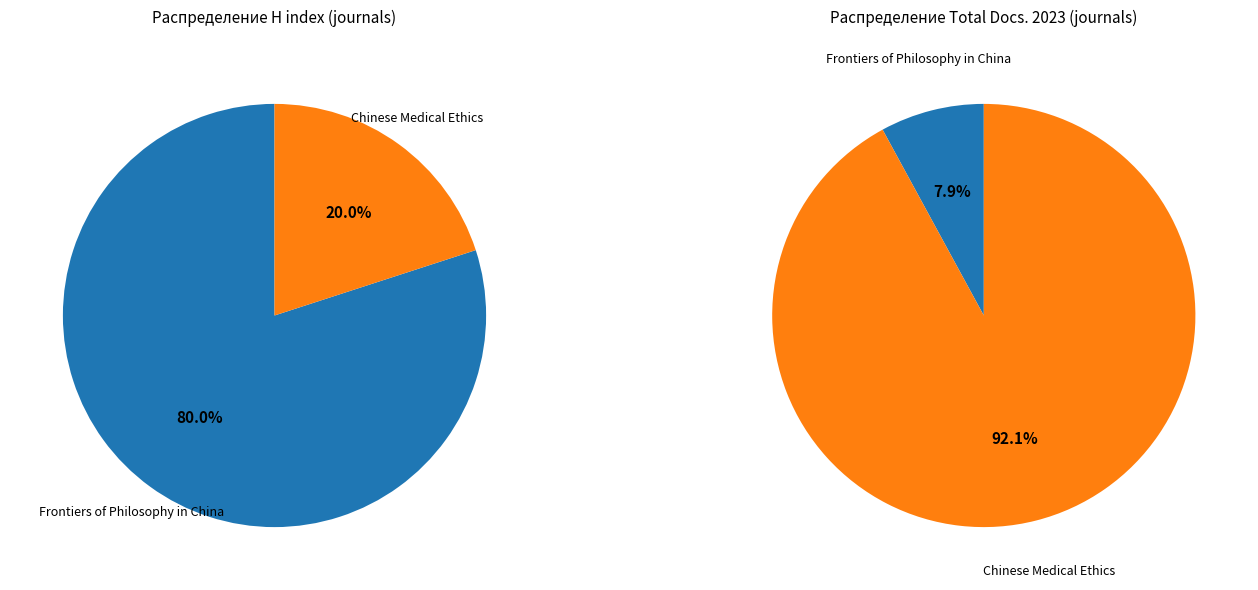

Which slice is the smallest?

Chinese Medical Ethics